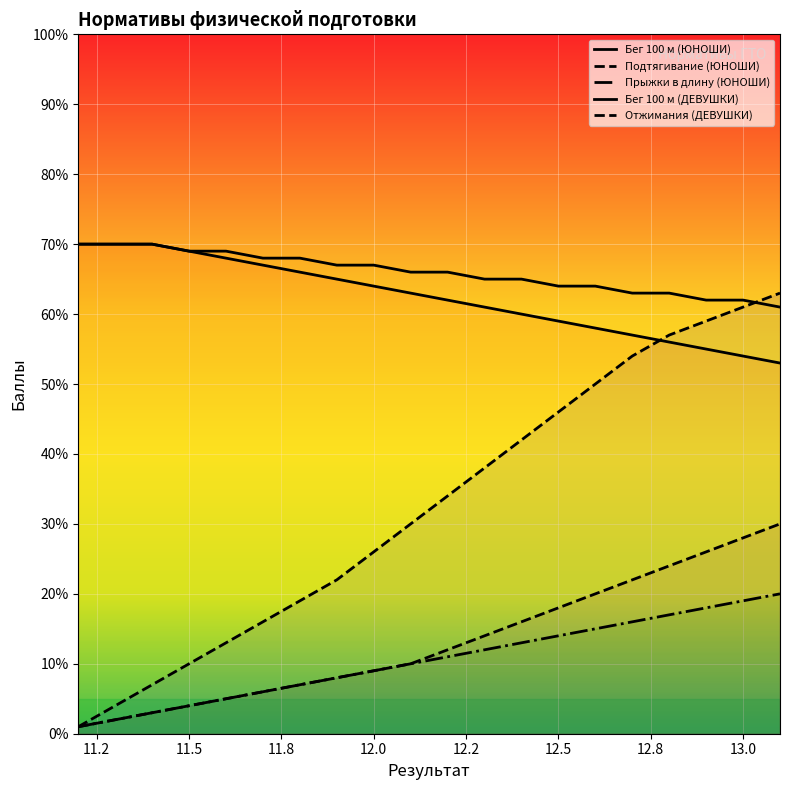

At which label does Прыжки в длину (ЮНОШИ) reach its peak?

13.1